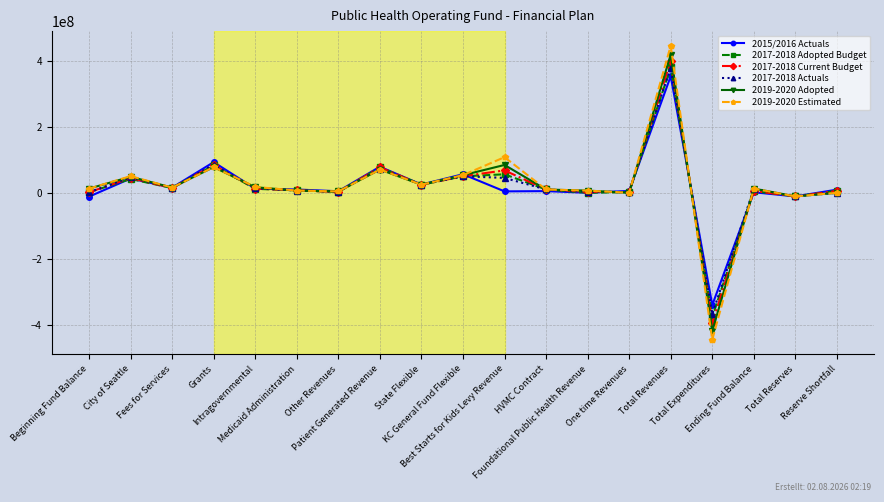

Which series changed the most between One time Revenues and Ending Fund Balance?

2019-2020 Estimated